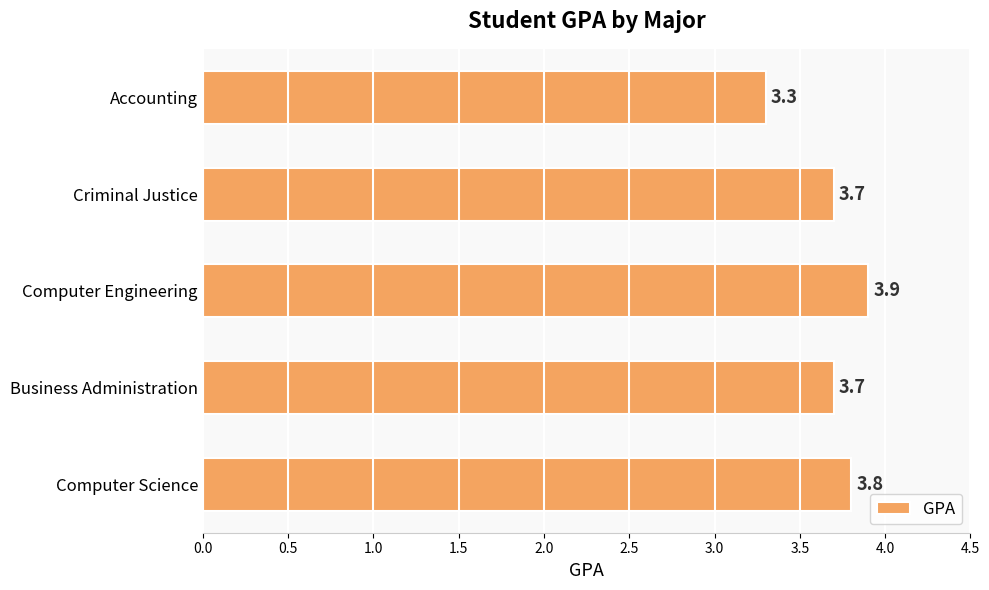

What is the difference between the second highest and minimum values?

0.5